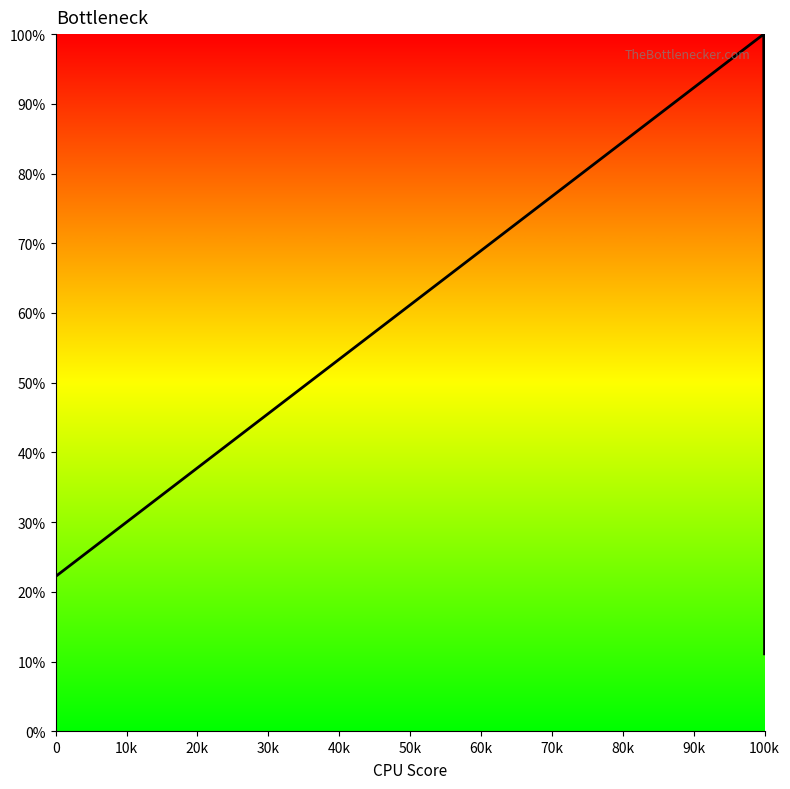

What is the difference between the maximum and minimum values?

88.9